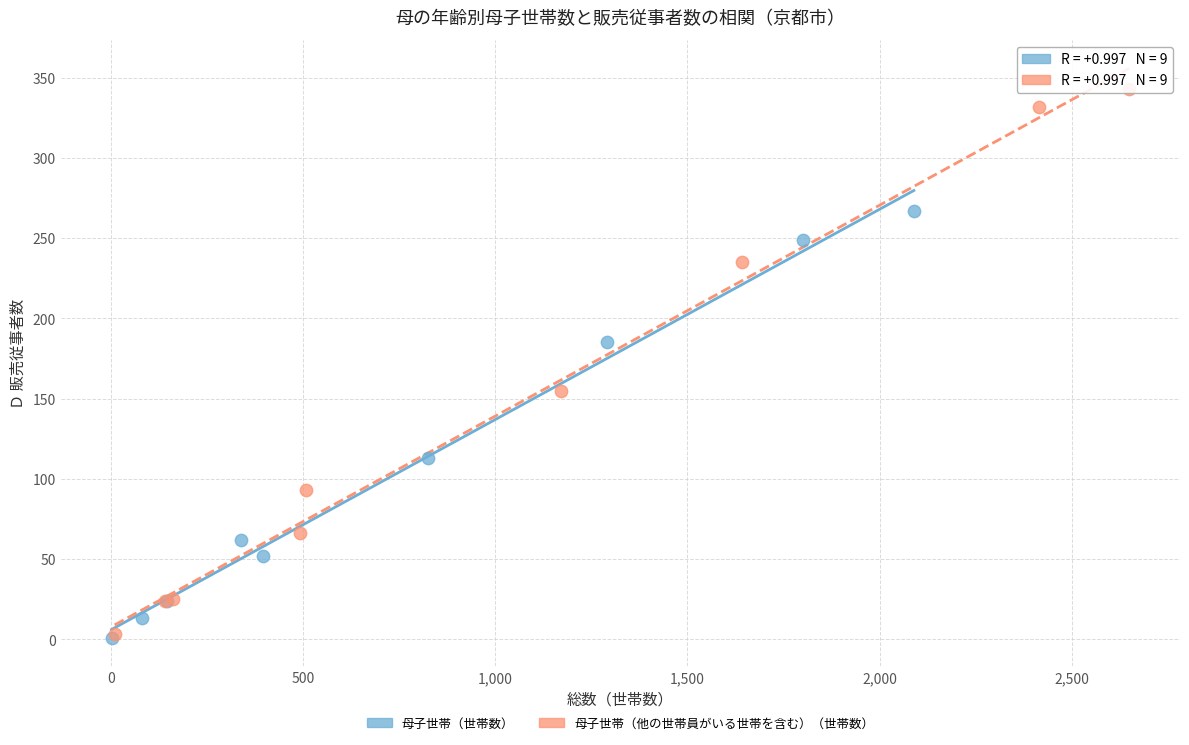

What are all the series names shown in the legend?

母子世帯（世帯数）, 母子世帯（他の世帯員がいる世帯を含む）（世帯数）